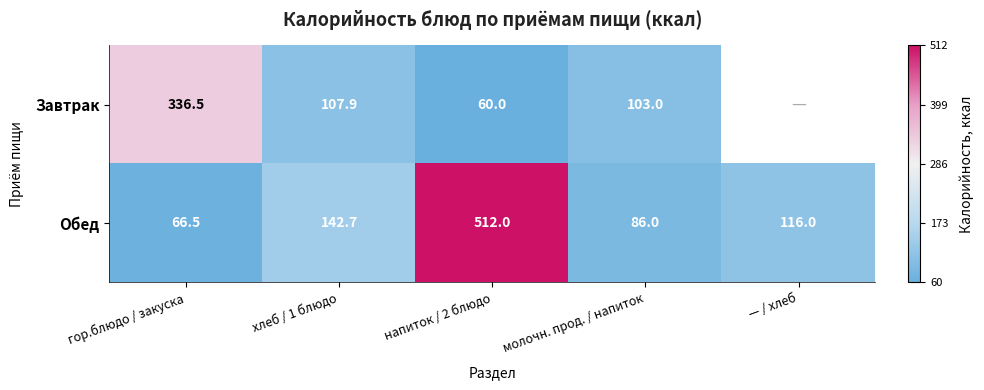

At how many categories does at least one series exceed 160?

2